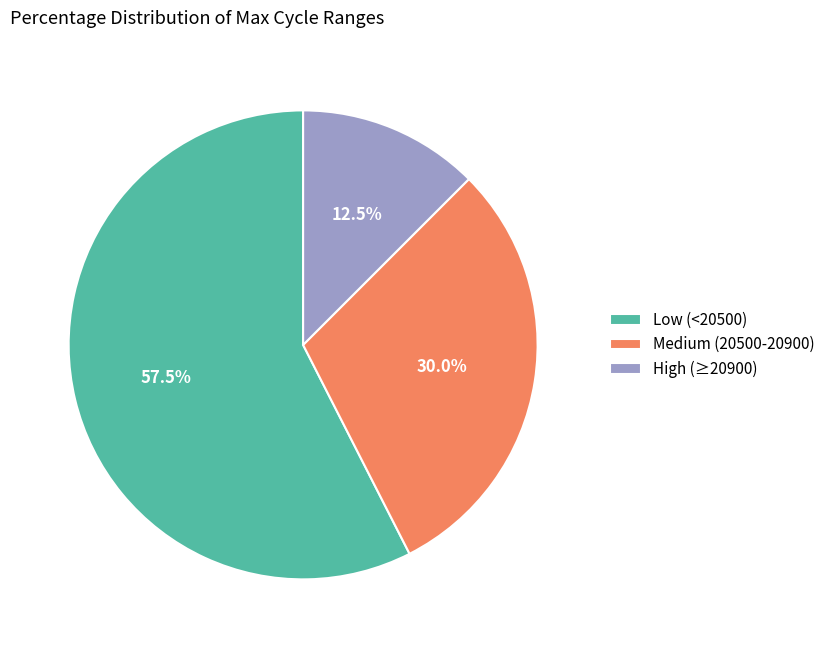

How many segments does this pie chart have?

3